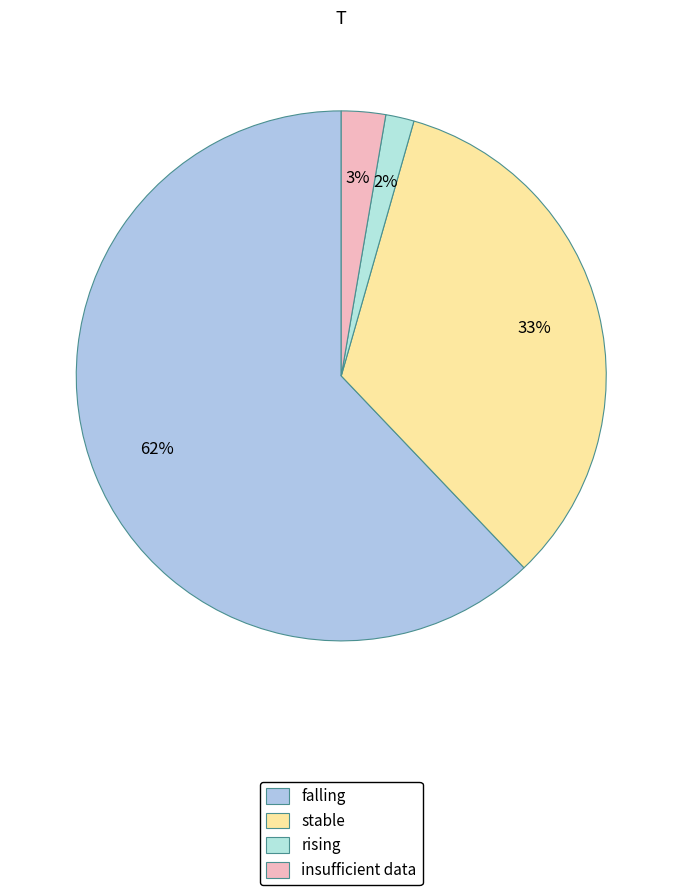

To the nearest percent, what is the difference between the largest and smallest slice percentages?

60%